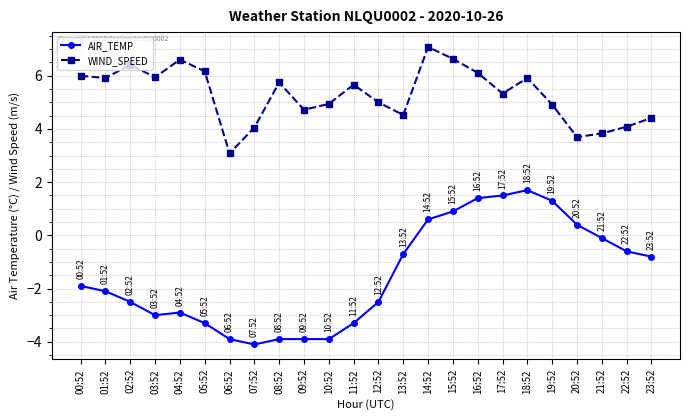

Reading left to right, list all the values displayed in this chart.

AIR_TEMP: -1.9	-2.1	-2.5	-3.0	-2.9	-3.3	-3.9	-4.1	-3.9	-3.9	-3.9	-3.3	-2.5	-0.7	0.6	0.9	1.4	1.5	1.7	1.3	0.4	-0.1	-0.6	-0.8
WIND_SPEED: 6.0	5.9	6.4	5.9	6.6	6.2	3.1	4.1	5.8	4.7	4.9	5.7	5.0	4.5	7.1	6.6	6.1	5.3	5.9	4.9	3.7	3.8	4.1	4.4